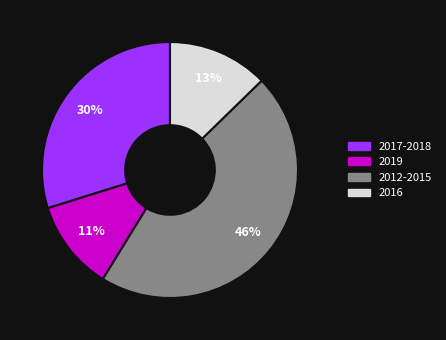

How many slices are in this pie chart?

4